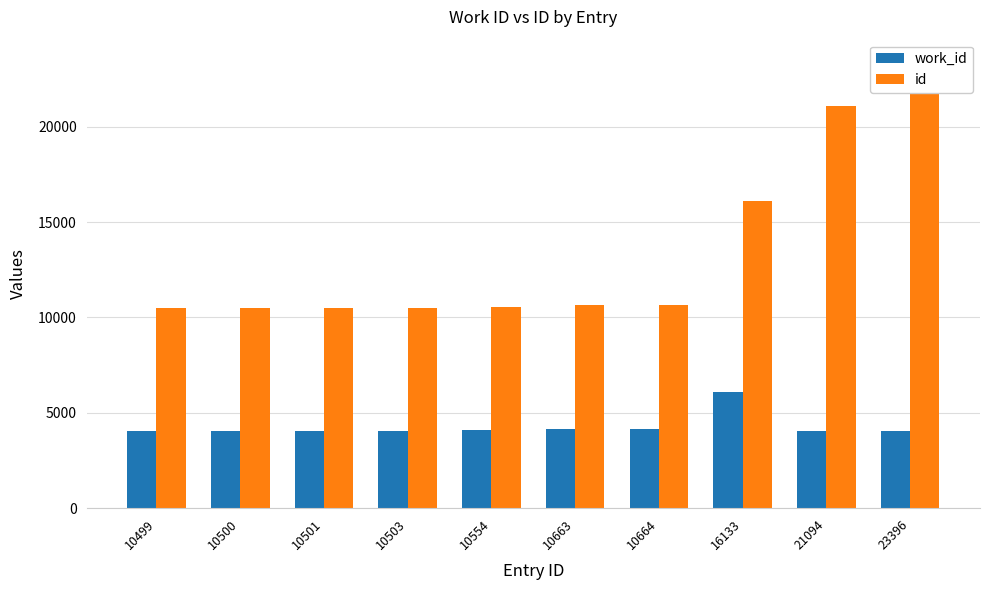

Reading right to left, what are all the values shown in this chart?

work_id: 4057	4040	6103	4142	4147	4099	4060	4059	4058	4057
id: 23396	21094	16133	10664	10663	10554	10503	10501	10500	10499